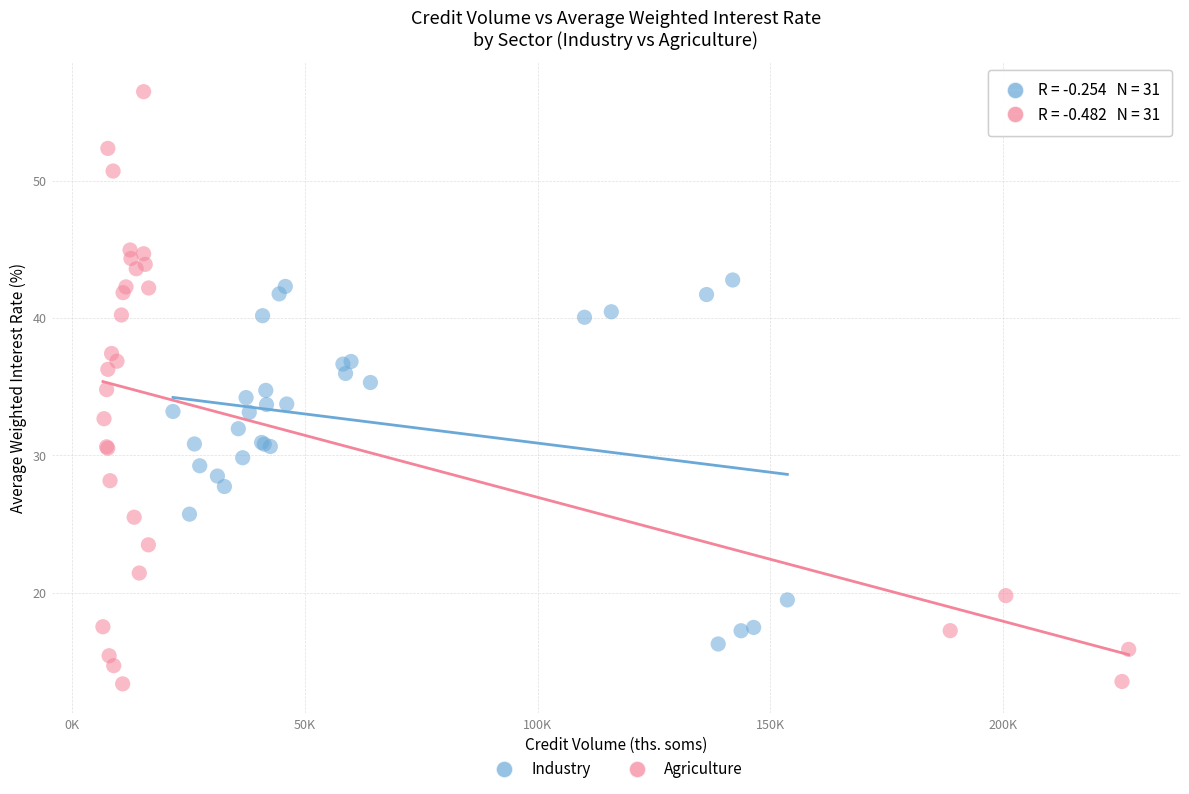

Which series reaches the maximum Y coordinate?

Agriculture